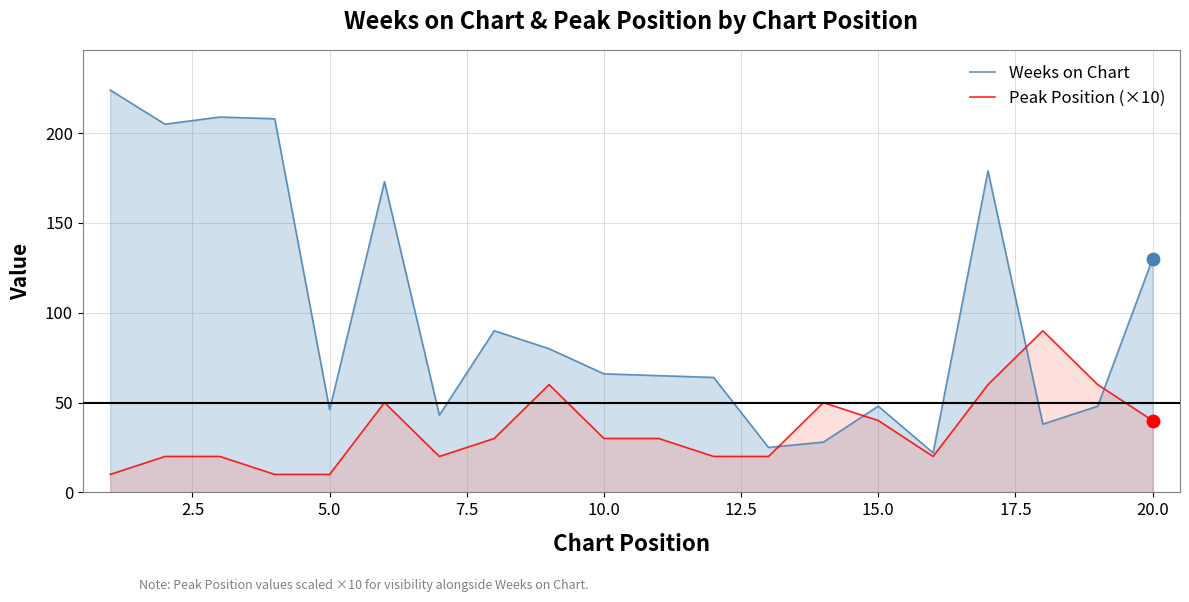

What are all the series names shown in the legend?

Weeks on Chart, Peak Position (×10)